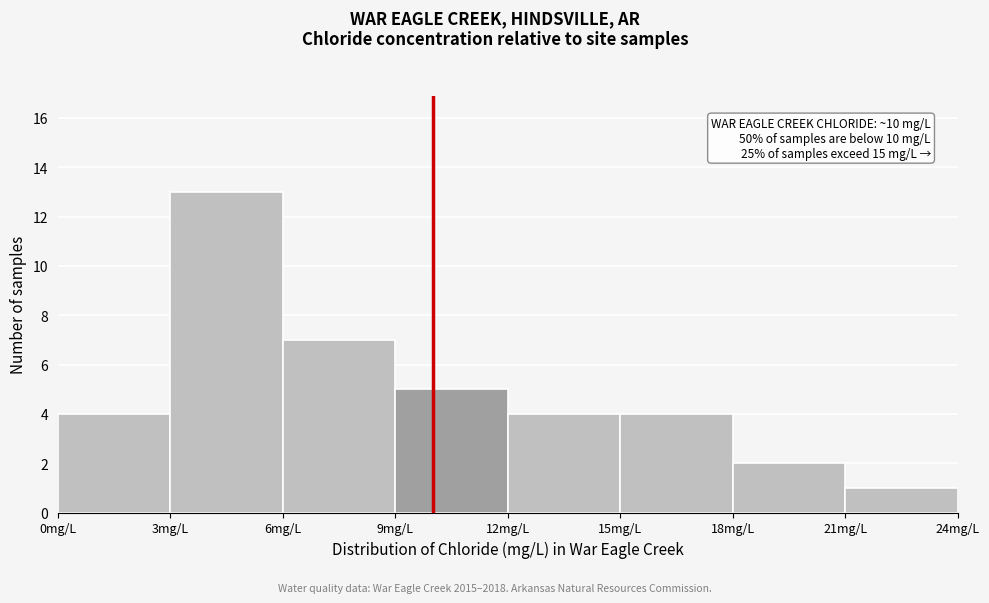

Which range on the x-axis has the tallest bar?

3 to 6